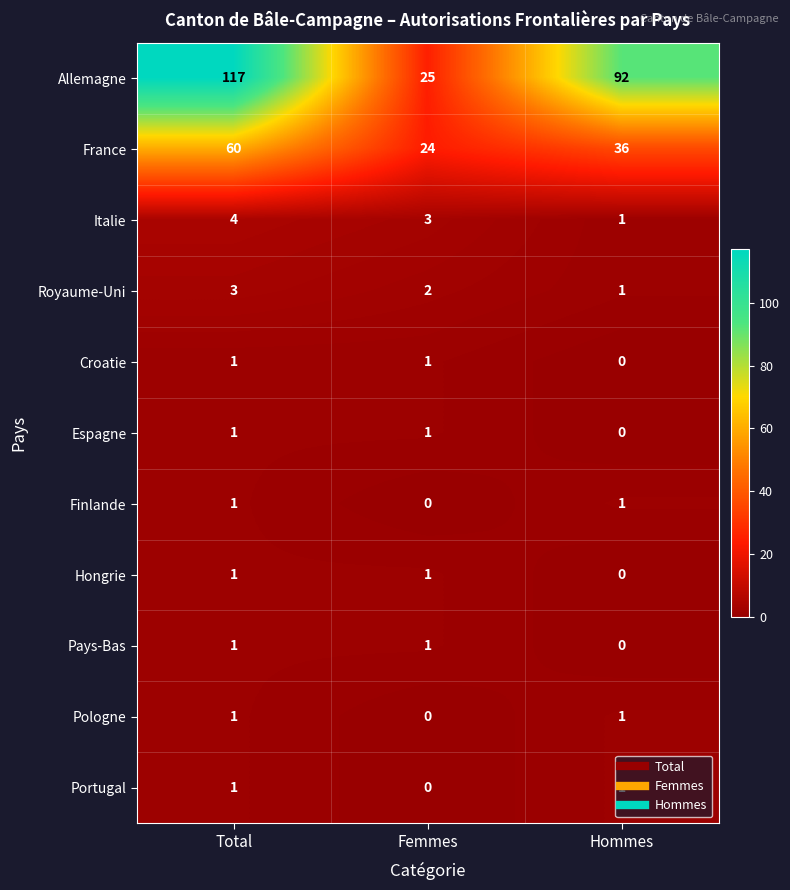

At which category is the sum across all series the highest?

Total